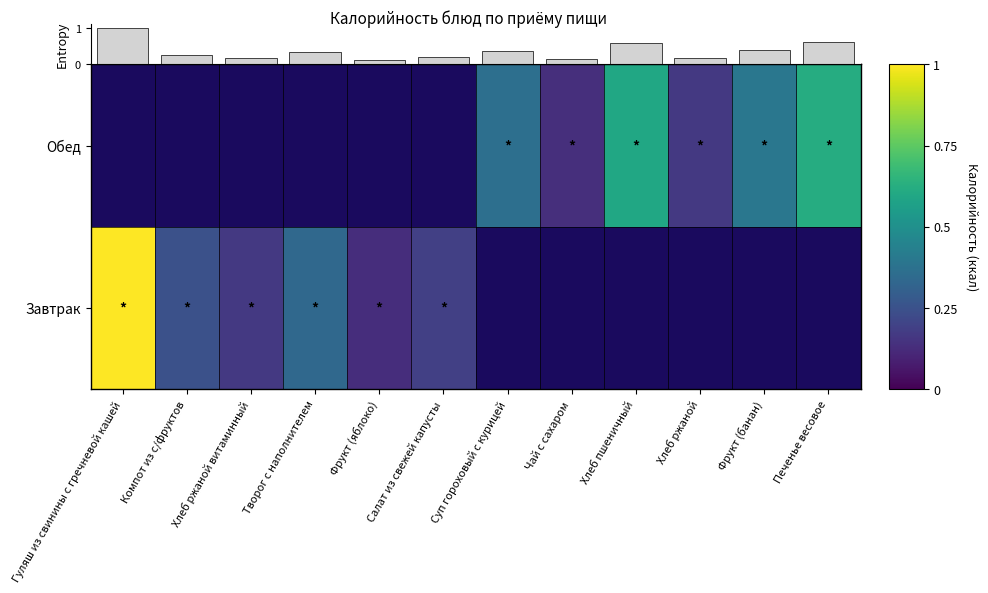

Which category has the lowest value in the Обед series?

Гуляш из свинины с гречневой кашей